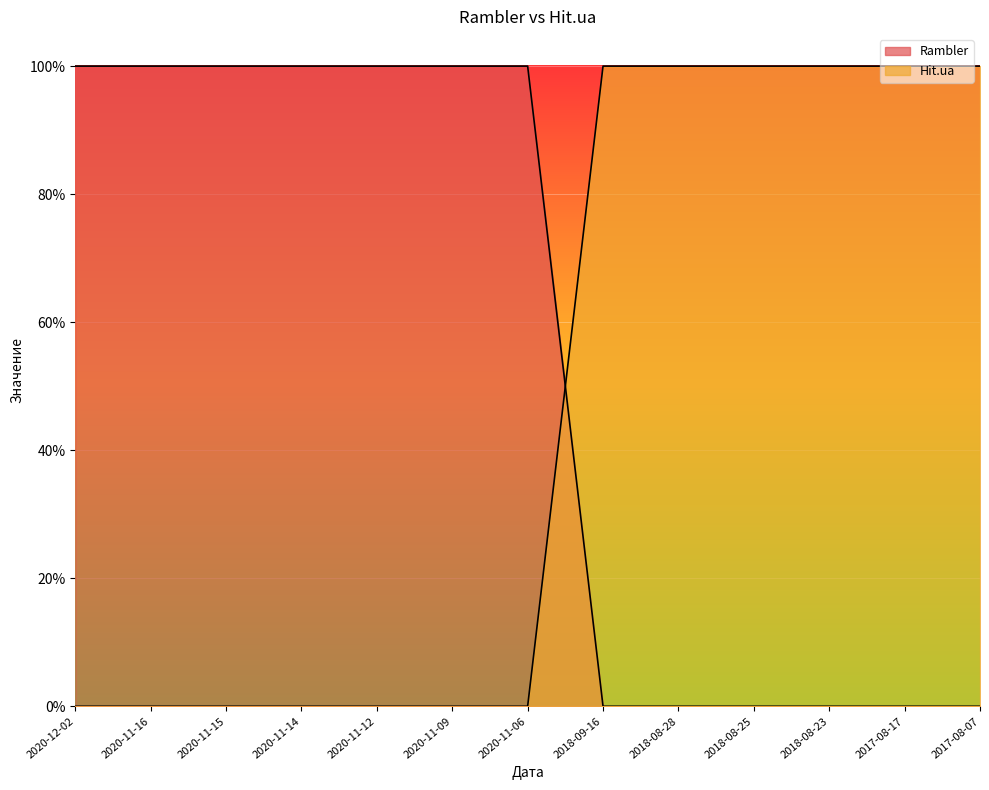

Reading left to right, what are all the values shown in this chart?

Rambler: 1	1	1	1	1	1	1	0	0	0	0	0	0
Hit.ua: 0	0	0	0	0	0	0	1	1	1	1	1	1